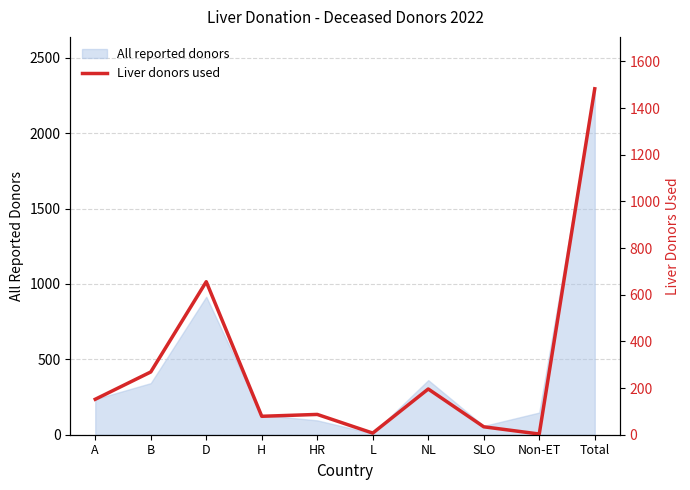

At which label does All reported donors reach its peak?

Total